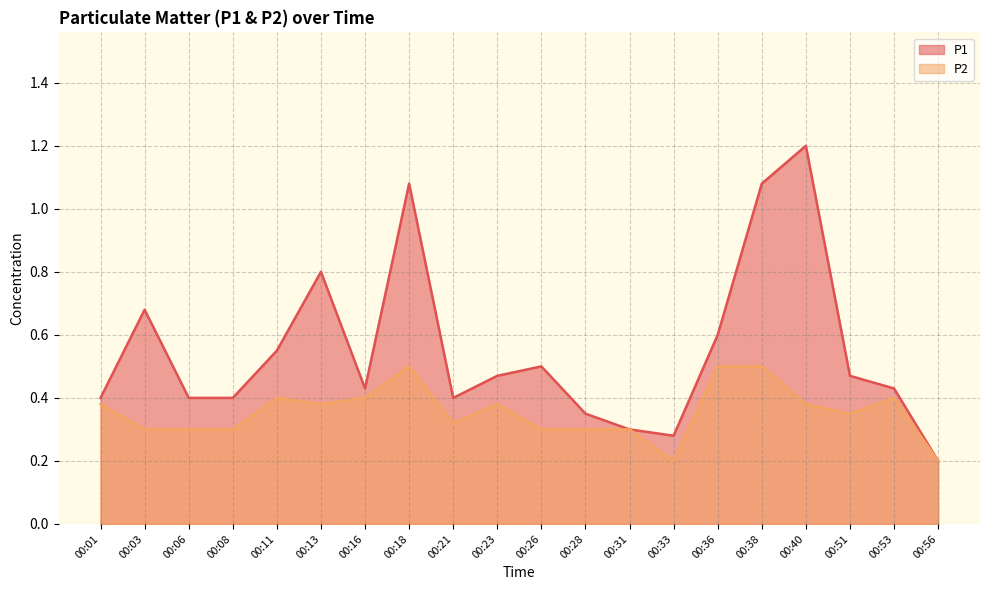

What is the sum of the P2 values at 00:21 and 00:26?

0.6